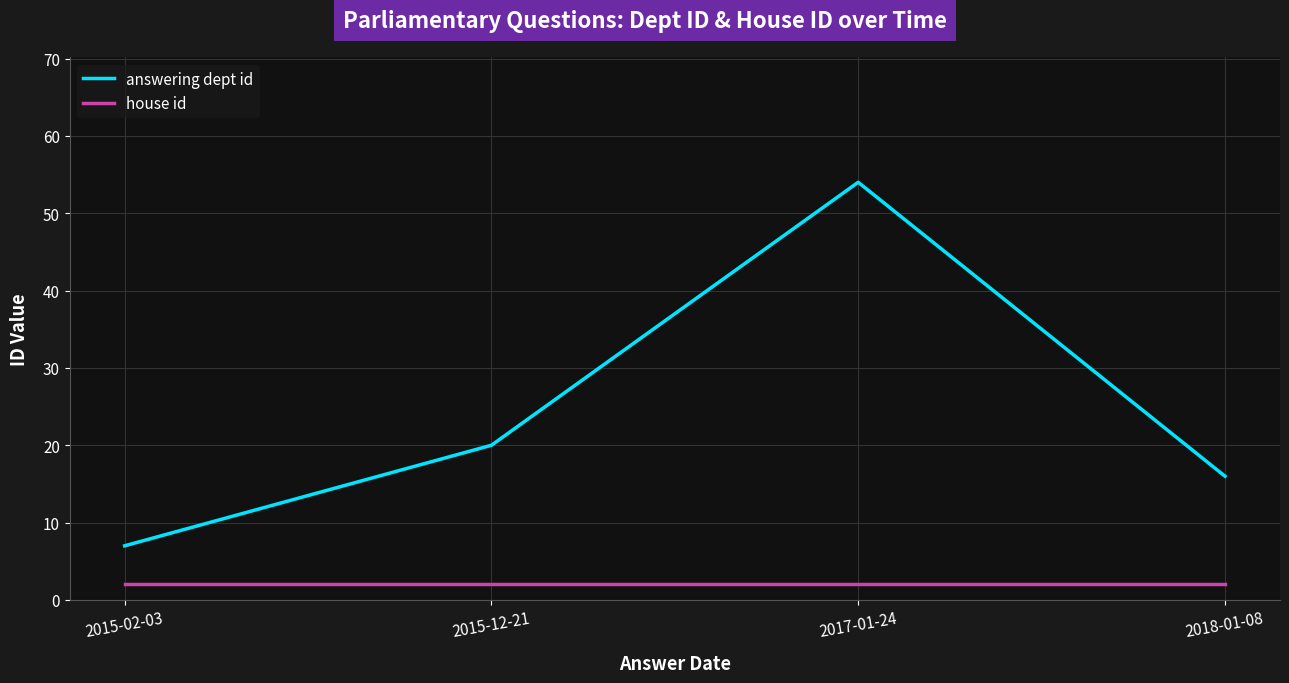

Is this an area chart (filled region under the line)?

No